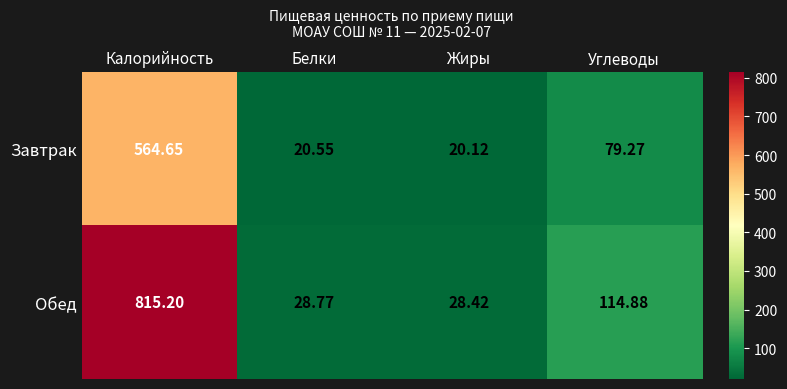

Which label corresponds to the smallest value in the chart?

Жиры